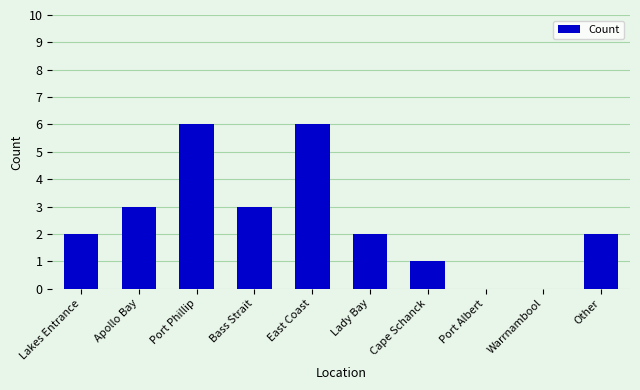

Reading left to right, what are all the values shown in this chart?

Lakes Entrance=2	Apollo Bay=3	Port Phillip=6	Bass Strait=3	East Coast=6	Lady Bay=2	Cape Schanck=1	Port Albert=0	Warrnambool=0	Other=2